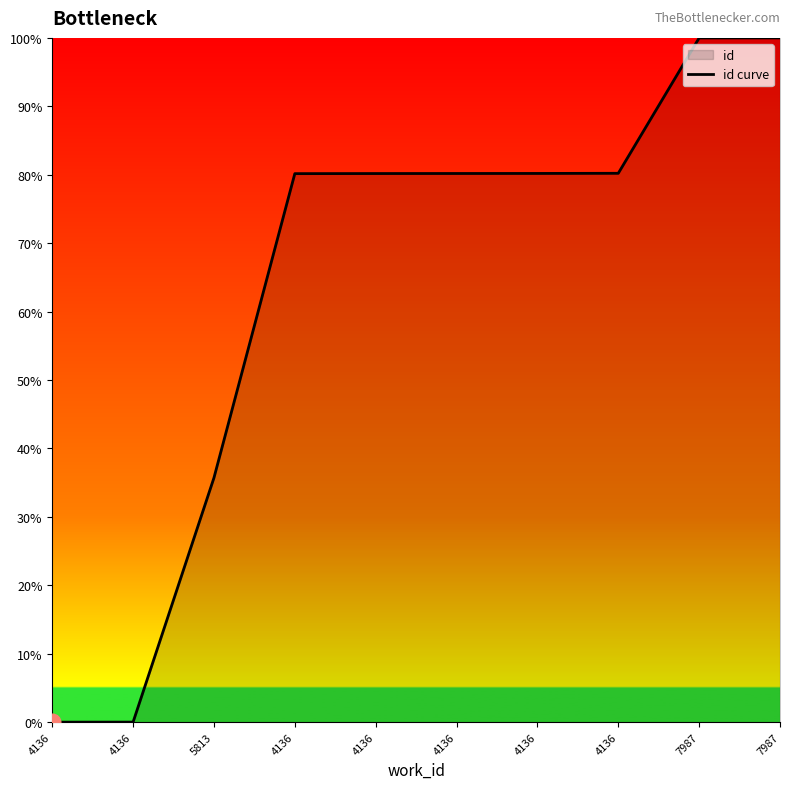

The chart shows a value of 41.5 at 4136. True or false?

False